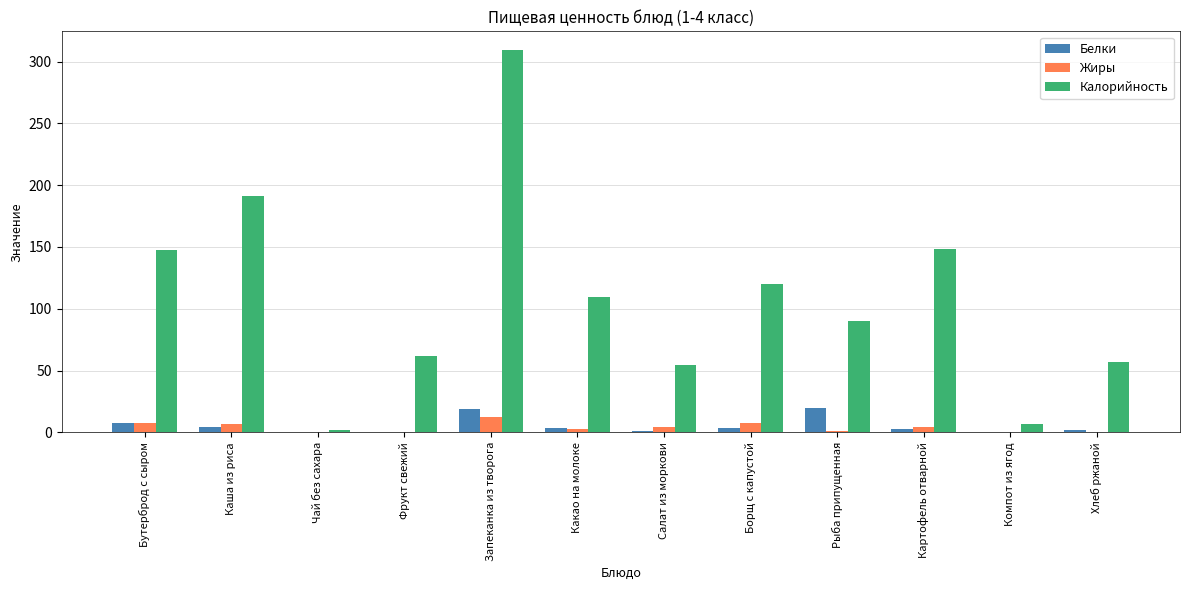

Between Рыба припущенная and Хлеб ржаной, which series saw the biggest shift?

Калорийность